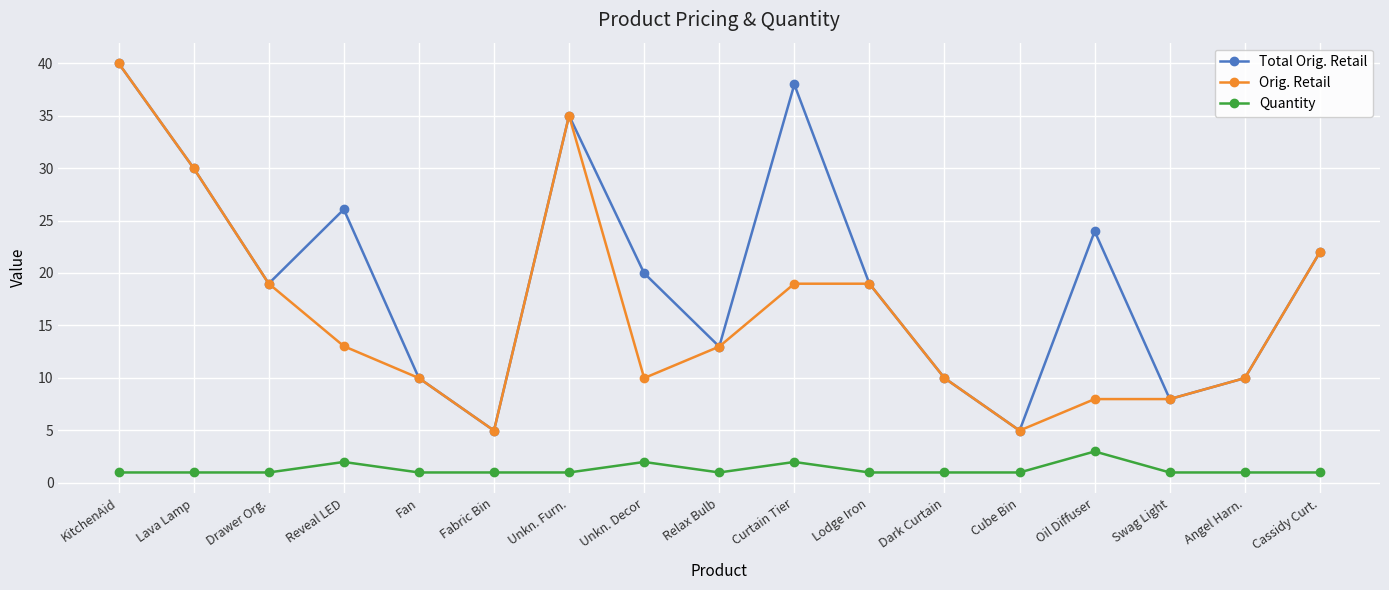

What is the label of the 7th point from the left?

Unkn. Furn.